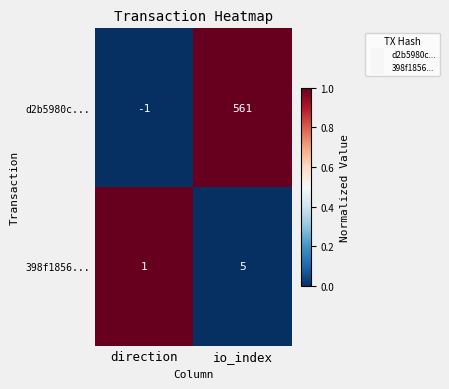

True or false: d2b5980c... has a value of 0 at direction.

False